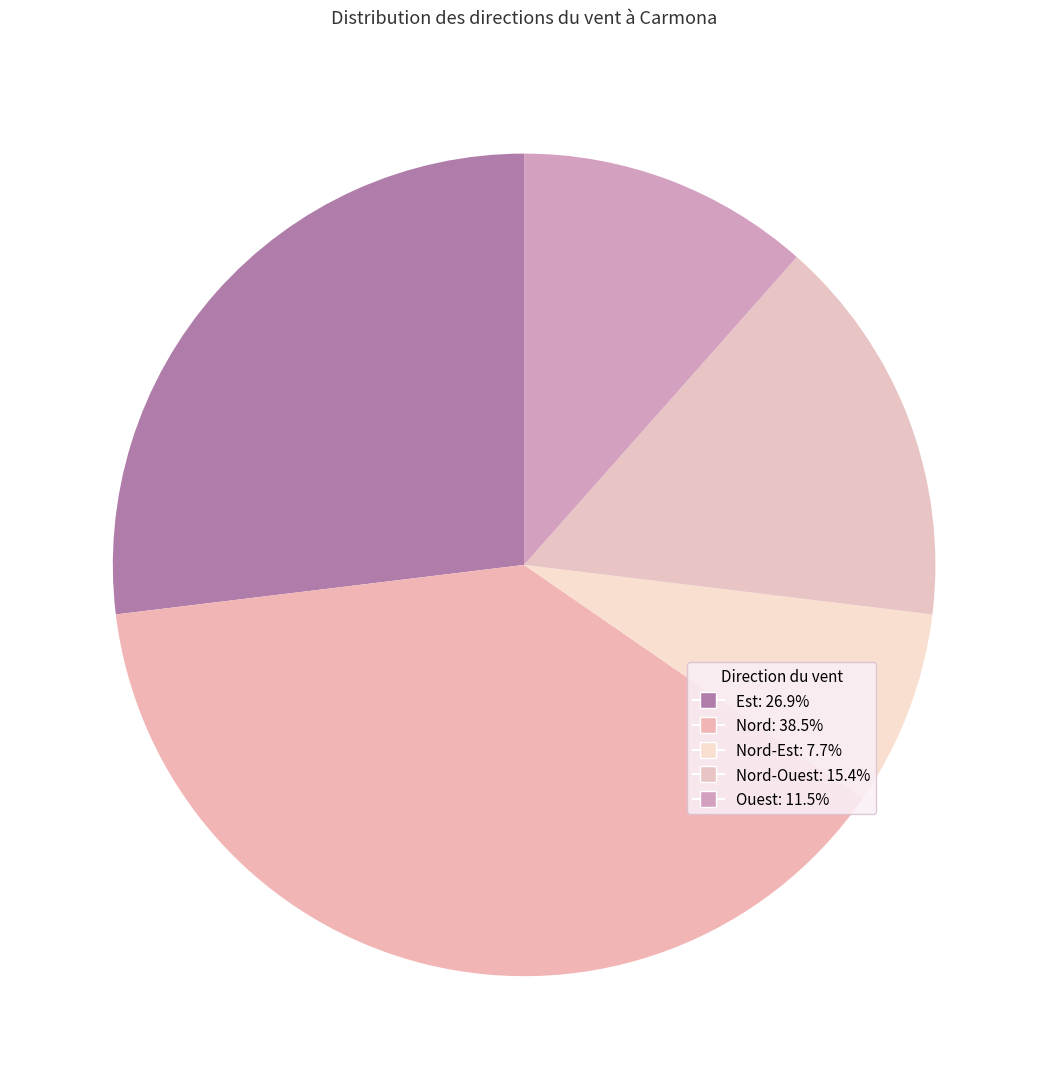

Count the number of slices in the pie.

5